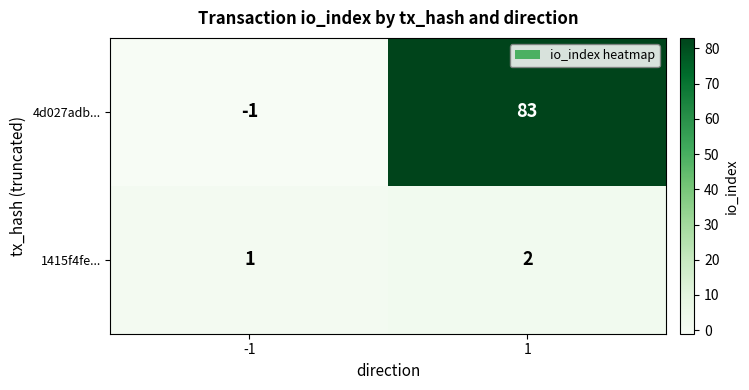

True or false: 1415f4fe... has a value of 2 at 1.

True